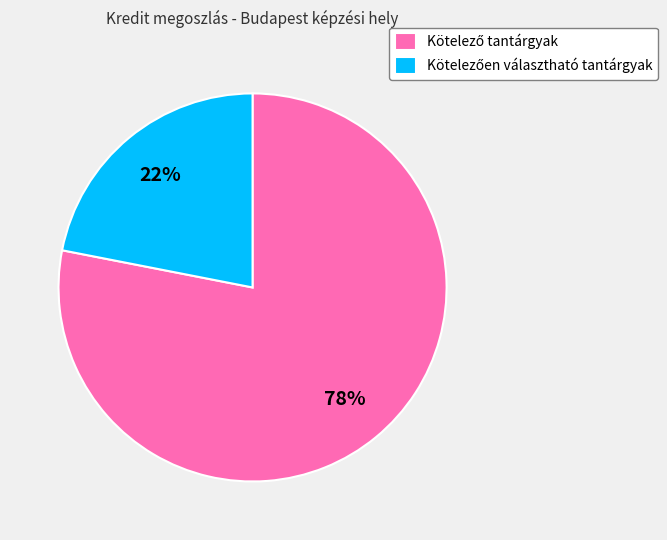

Is there any slice that represents more than half of the pie?

Yes